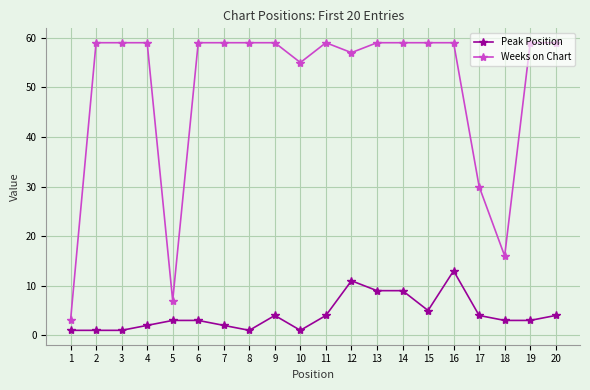

Between 13 and 17, which series saw the biggest shift?

Weeks on Chart